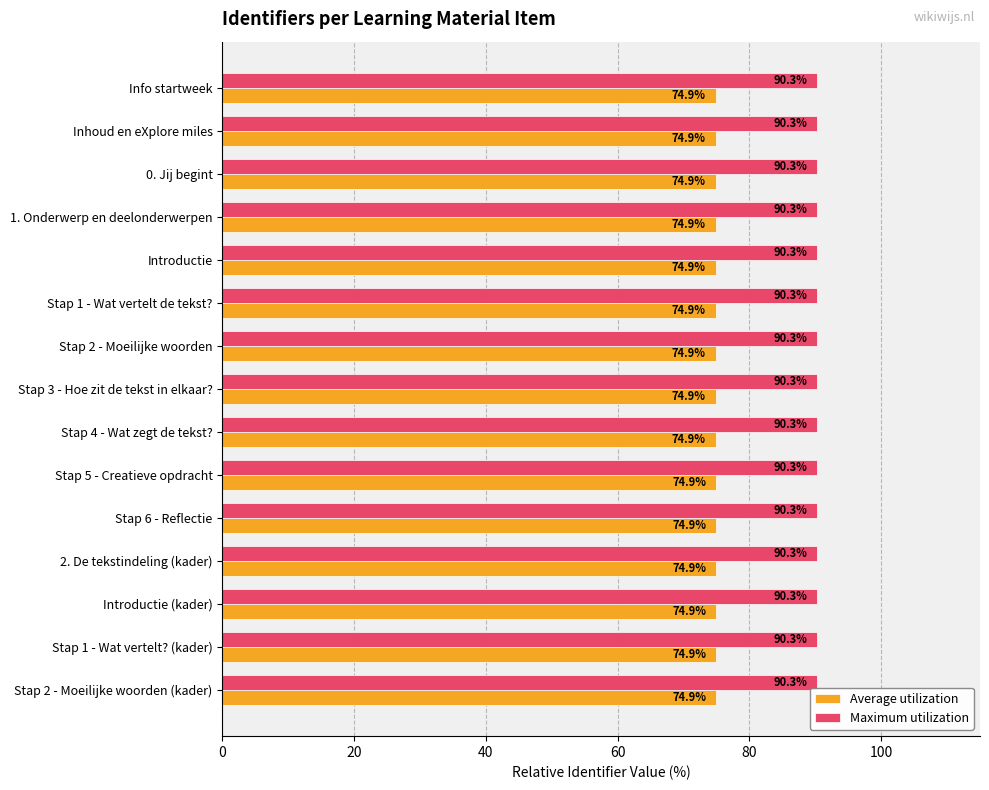

What are all the series names shown in the legend?

Average utilization, Maximum utilization